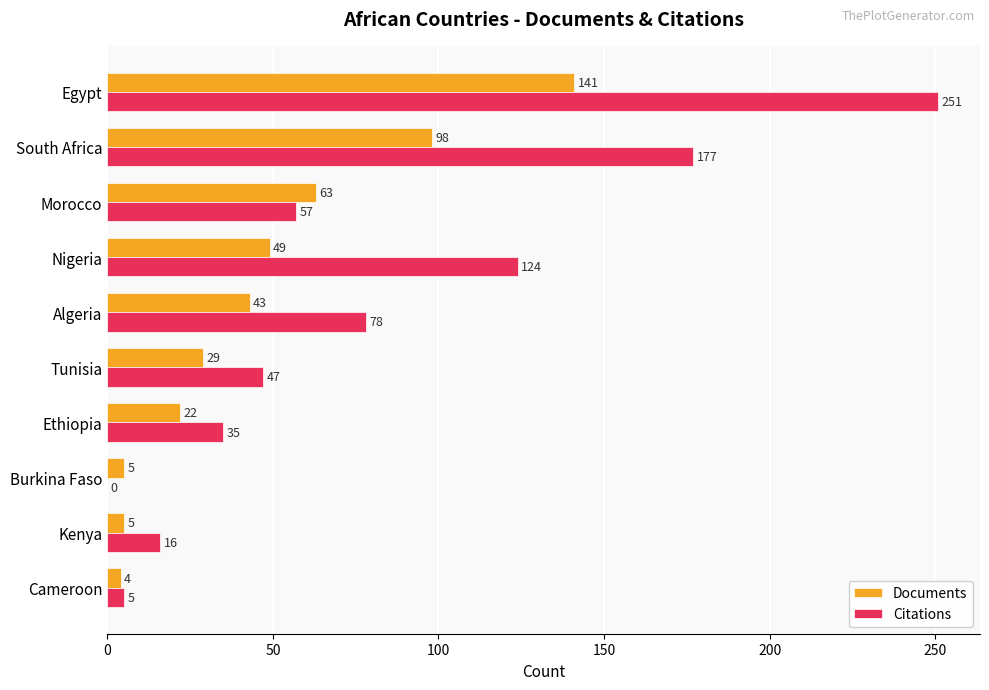

Is the value of Citations at Burkina Faso greater than the value of Documents at Kenya?

No